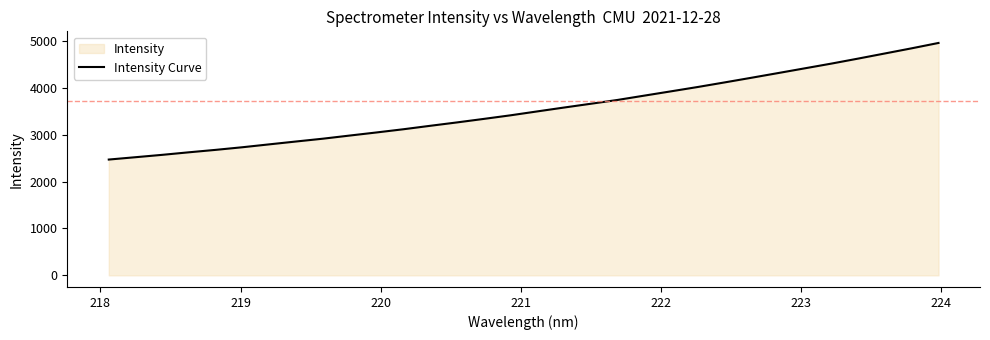

What is the minimum value shown in the chart?

2469.2